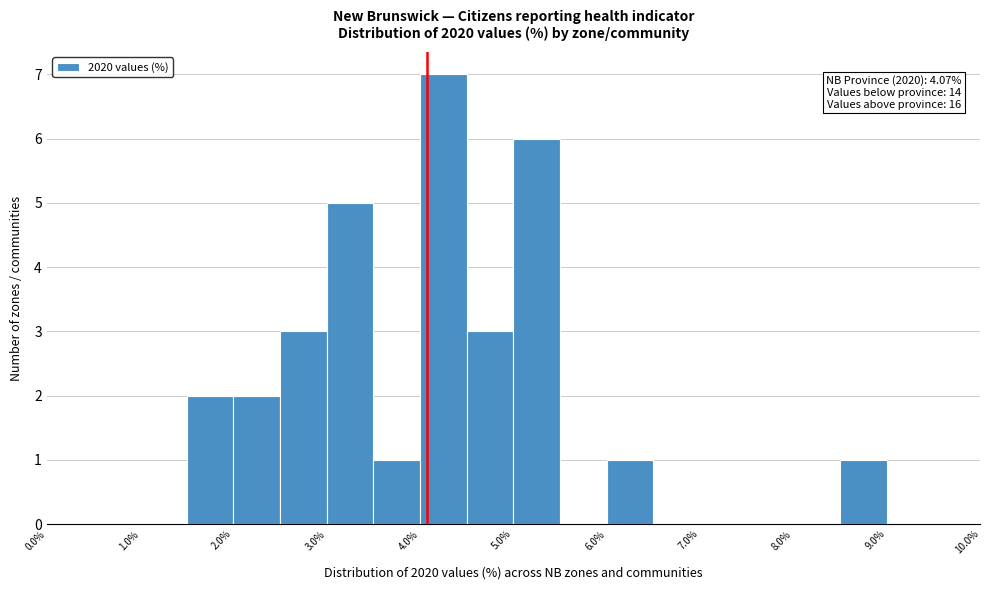

Over which range of the x-axis is the bar tallest?

4.0 to 4.5